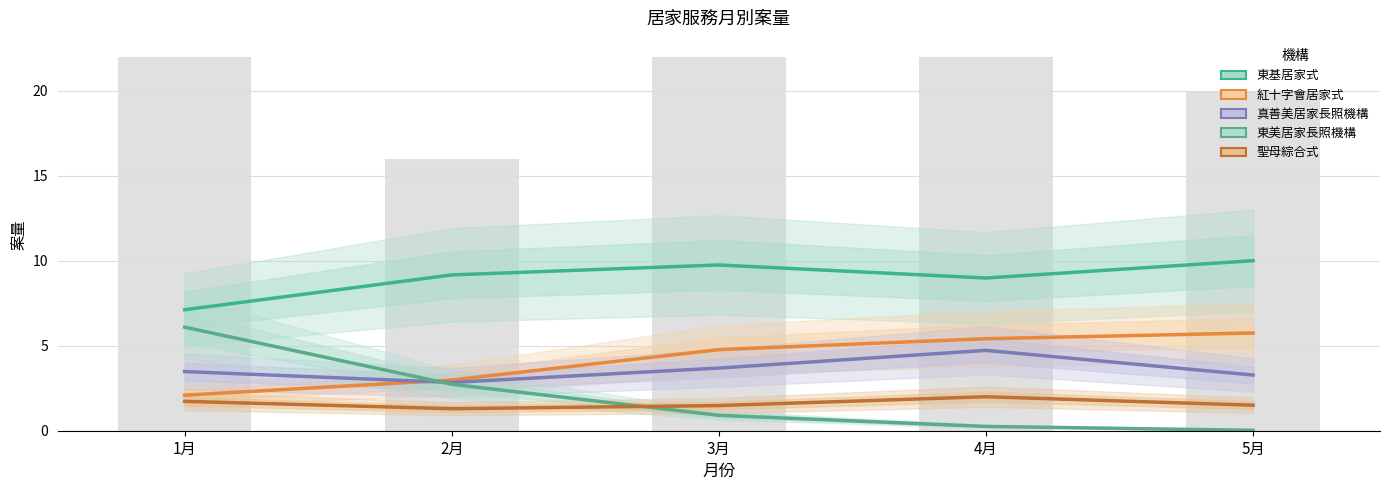

What is the total value across all series at 4月?

21.4